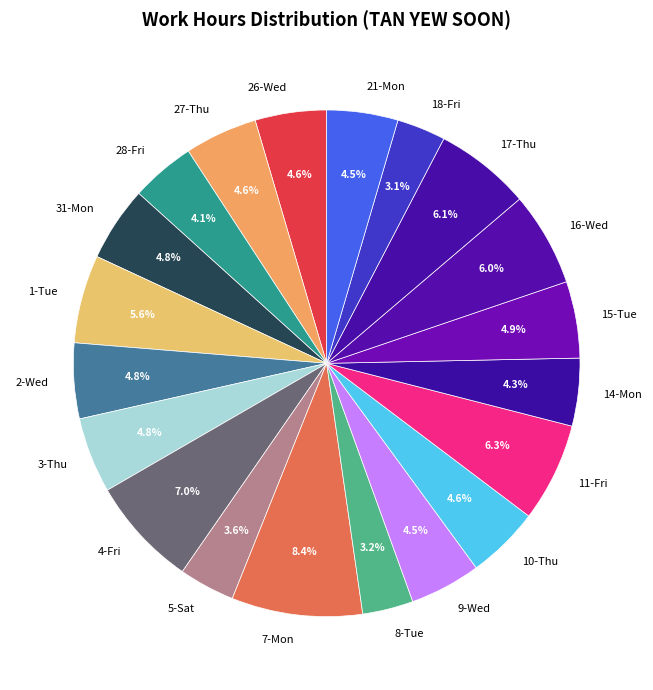

Approximately how many times larger is the value at 1-Tue compared to 9-Wed?

1.2